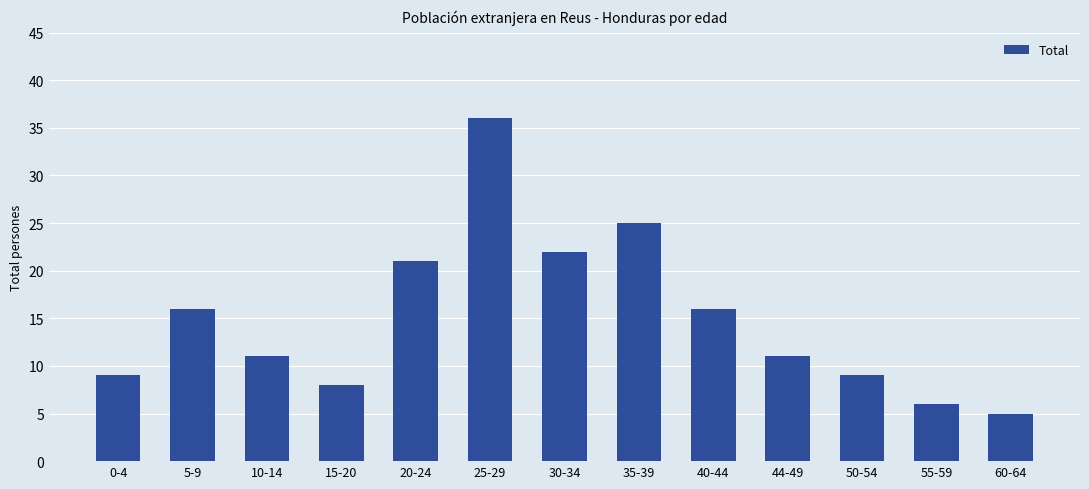

Is it true that the value at 30-34 is 33?

False